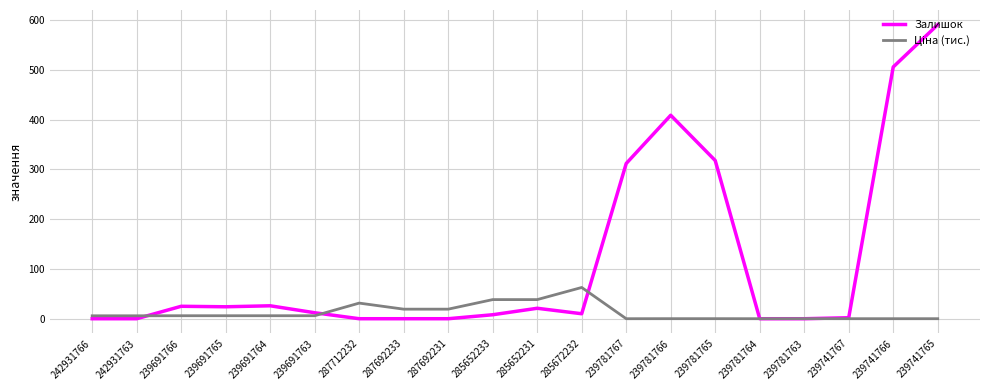

What is the total value across all series at 287712232?

31.4